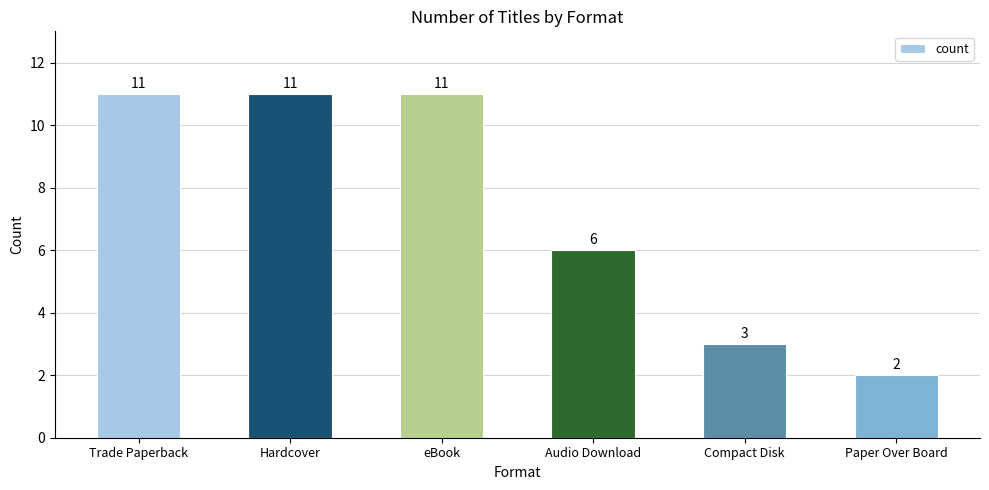

Where is the data nearest to the value 6?

Audio Download